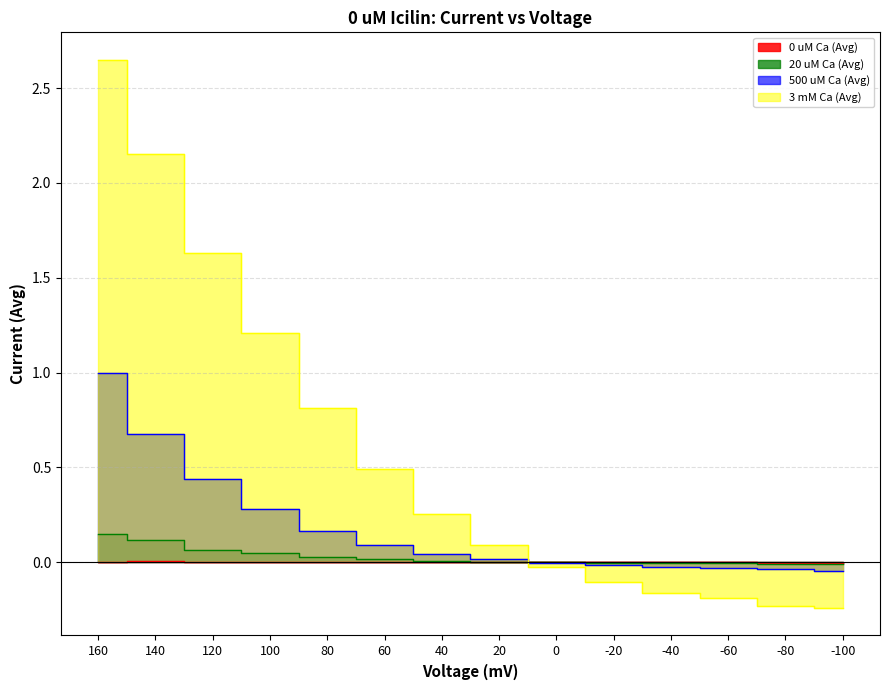

True or false: 500 uM Ca (Avg) has a value of 0.0 at 20.

True